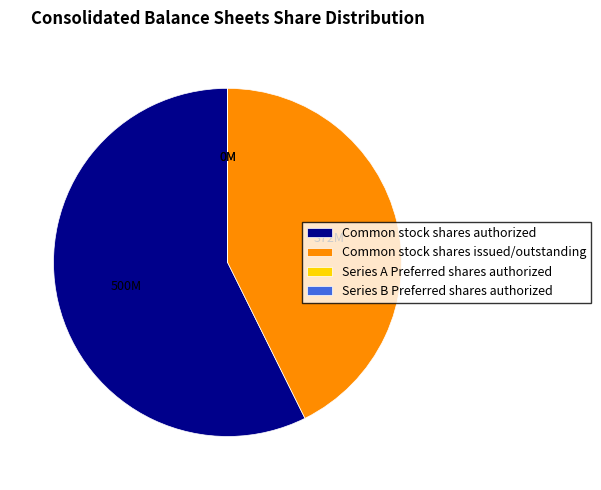

True or false: Common stock shares issued/outstanding accounts for 43% of the total.

True